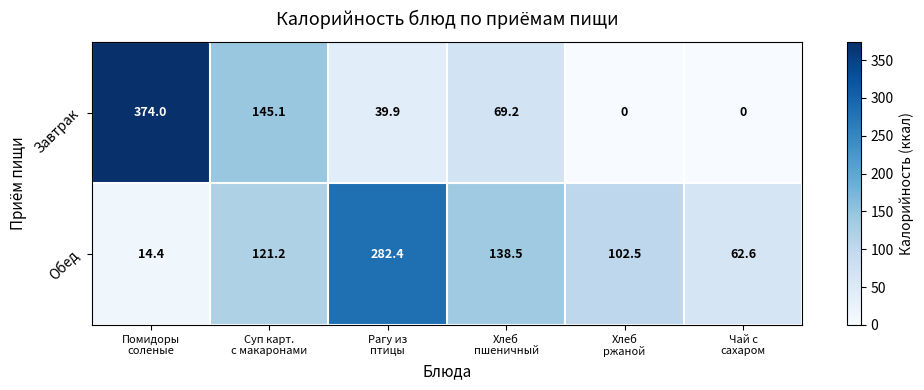

What is the highest value of the Обед series?

282.4